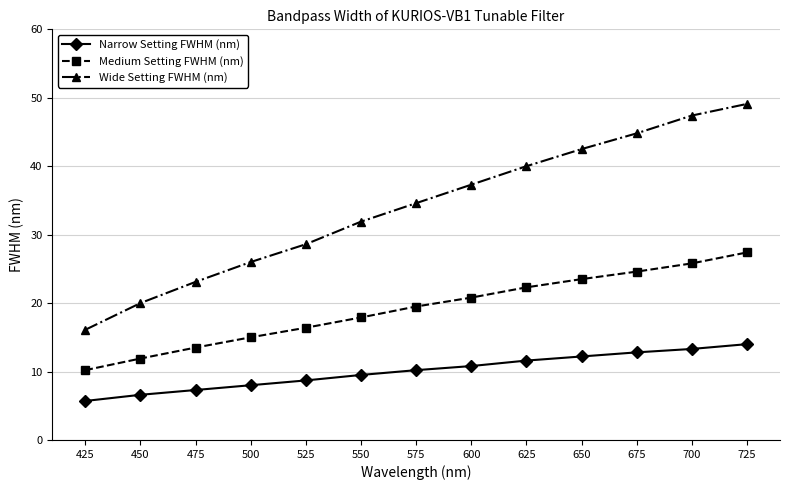

Is this an area chart (filled region under the line)?

No